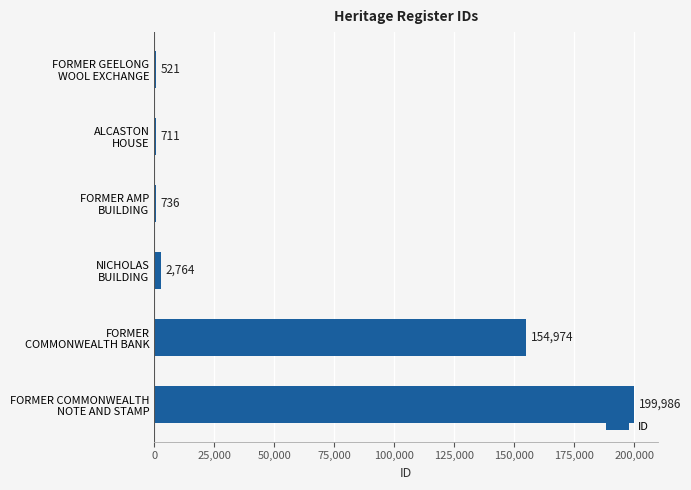

What is the greatest value displayed?

199986